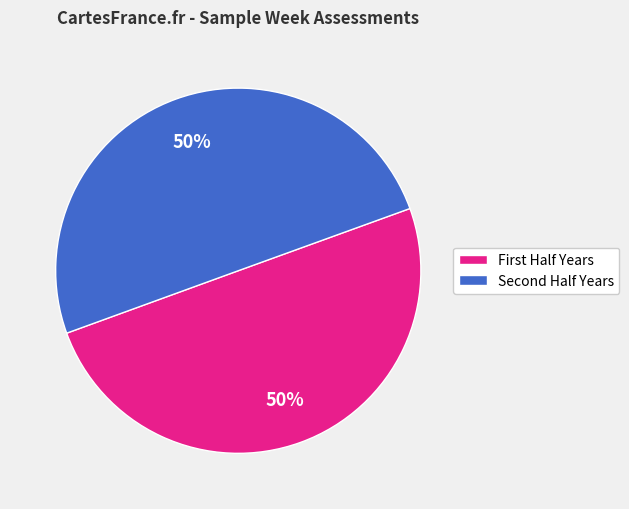

How many slices are in this pie chart?

2